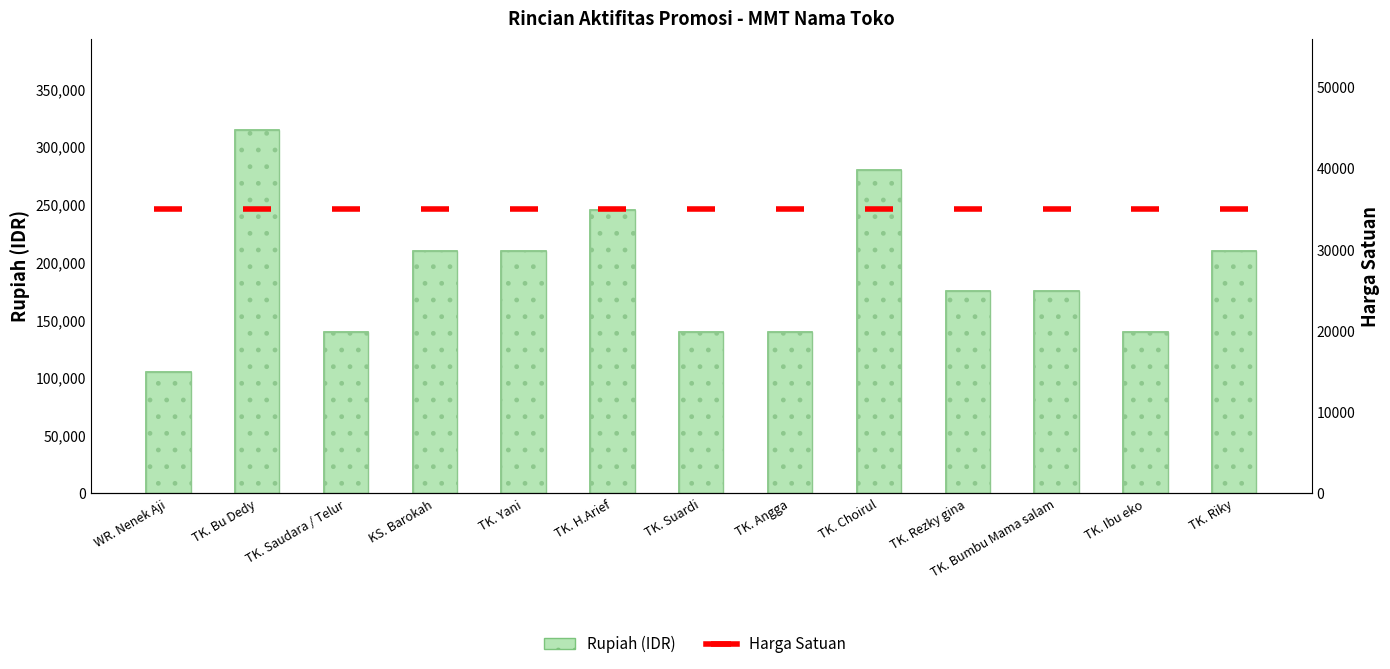

Is it true that Harga Satuan equals 35000 at TK. Suardi?

True